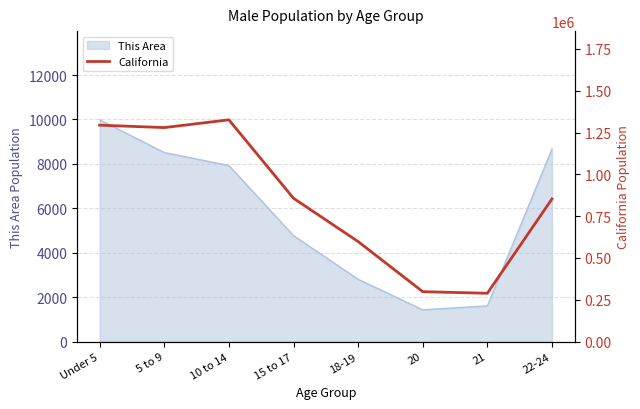

Where does the data first go above 857058?

Under 5